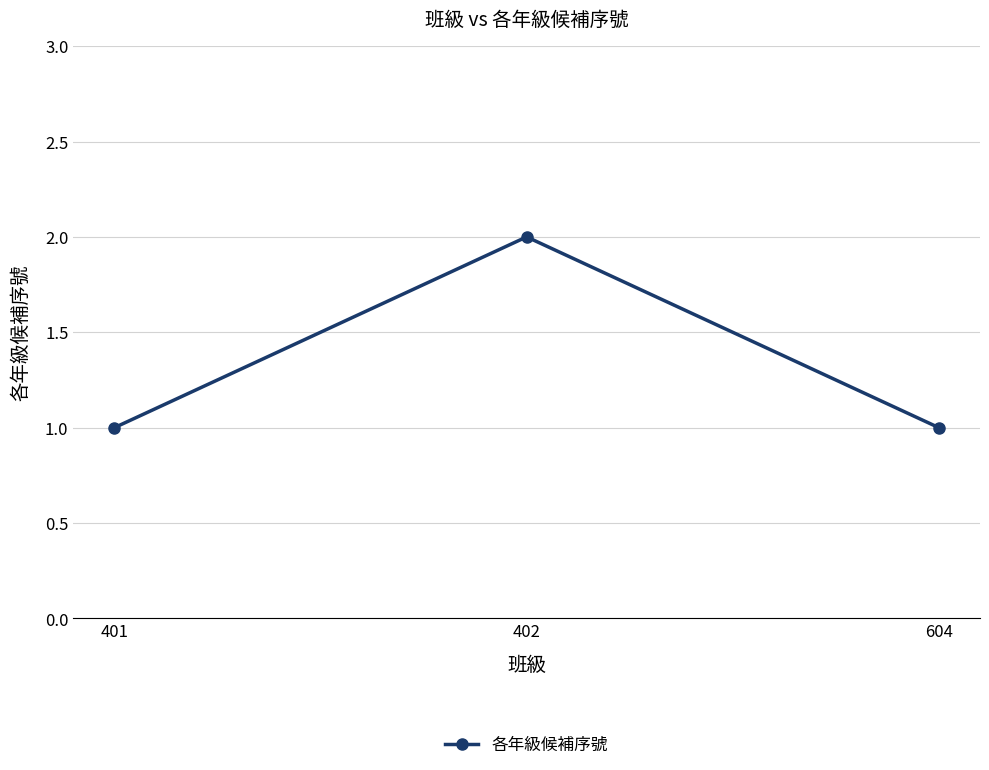

The value at 402 is 1. True or false?

False